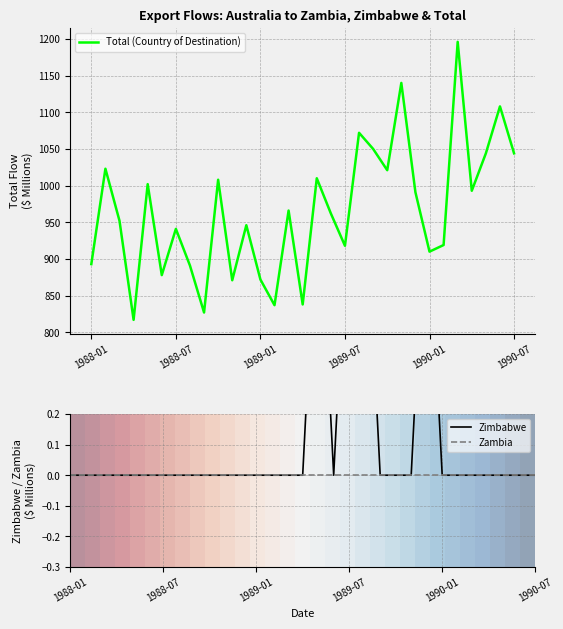

What is the maximum value for Total (Country of Destination)?

1196